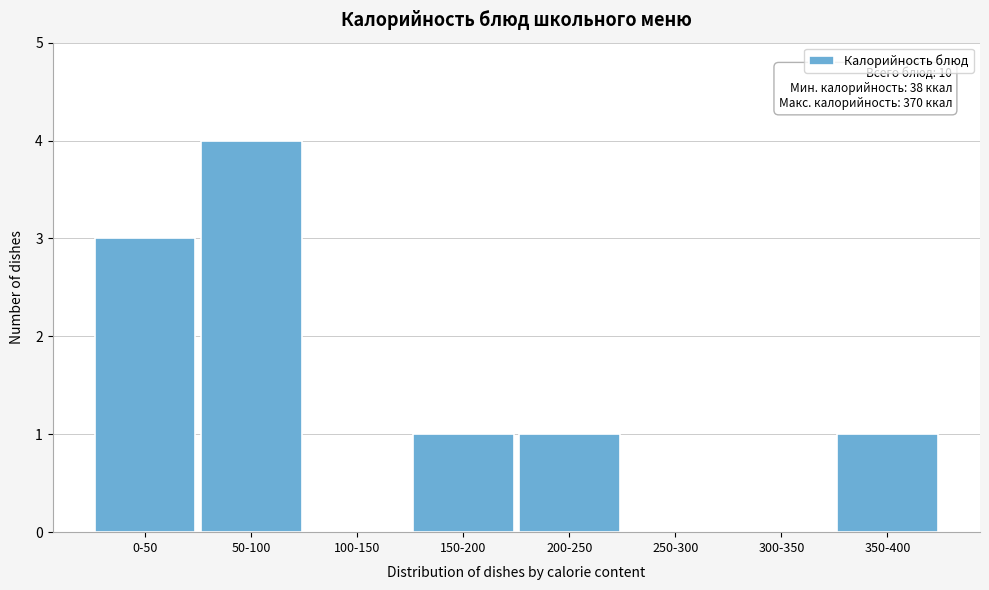

Reading left to right, list all the values displayed in this chart.

0-50=3	50-100=4	100-150=0	150-200=1	200-250=1	250-300=0	300-350=0	350-400=1